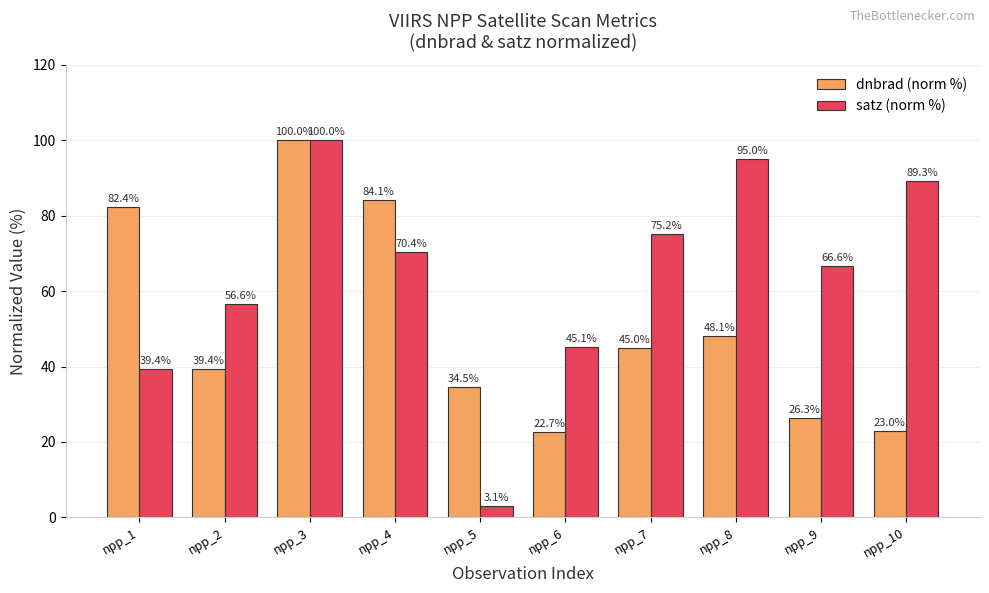

What is the maximum value for dnbrad (norm %)?

100.0